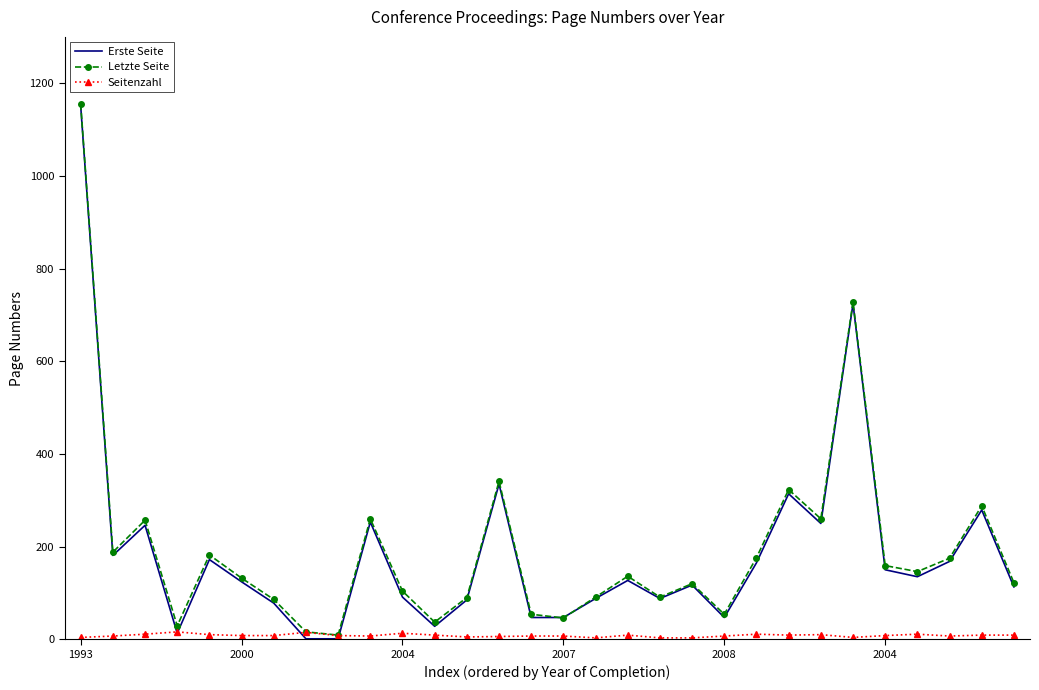

What is the greatest value displayed?

1155